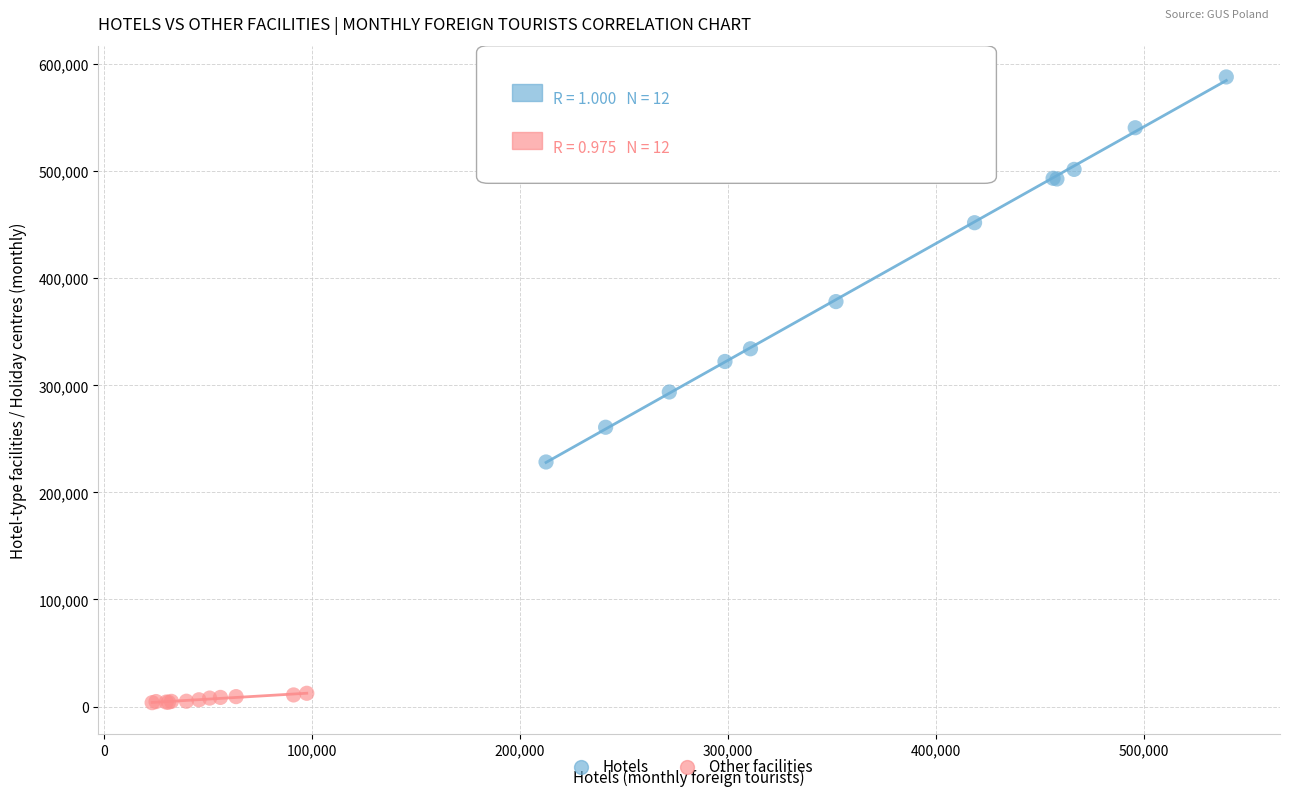

Which series has the widest spread of Y values?

Hotels